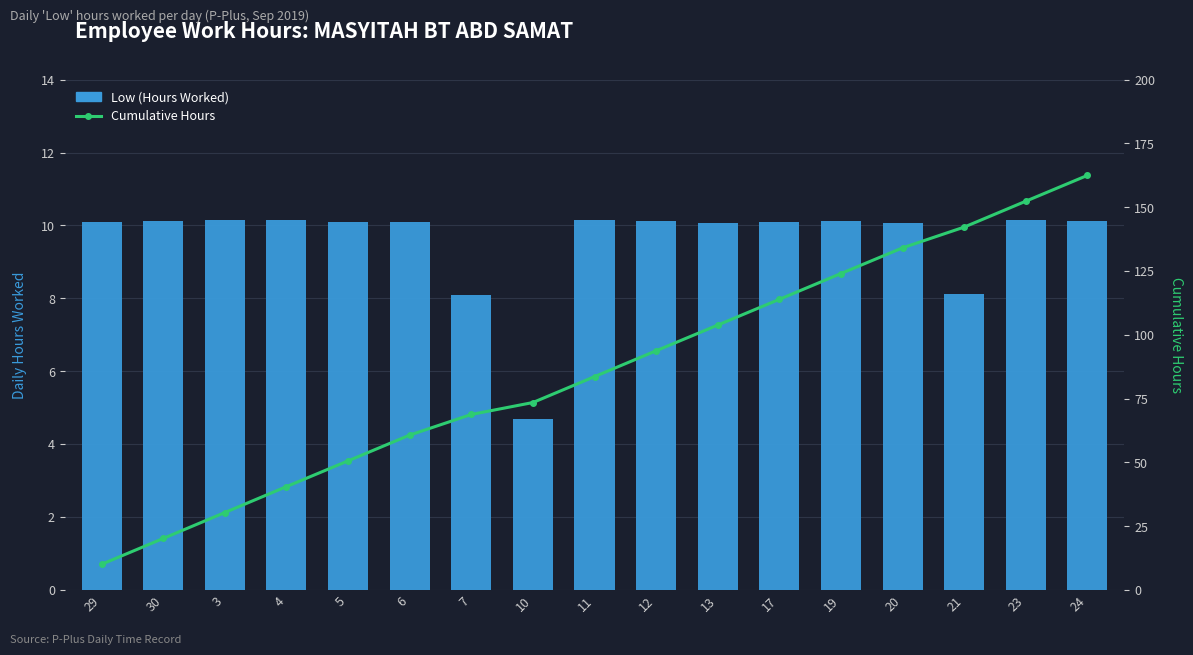

Where is Cumulative Hours nearest to the value 86?

11